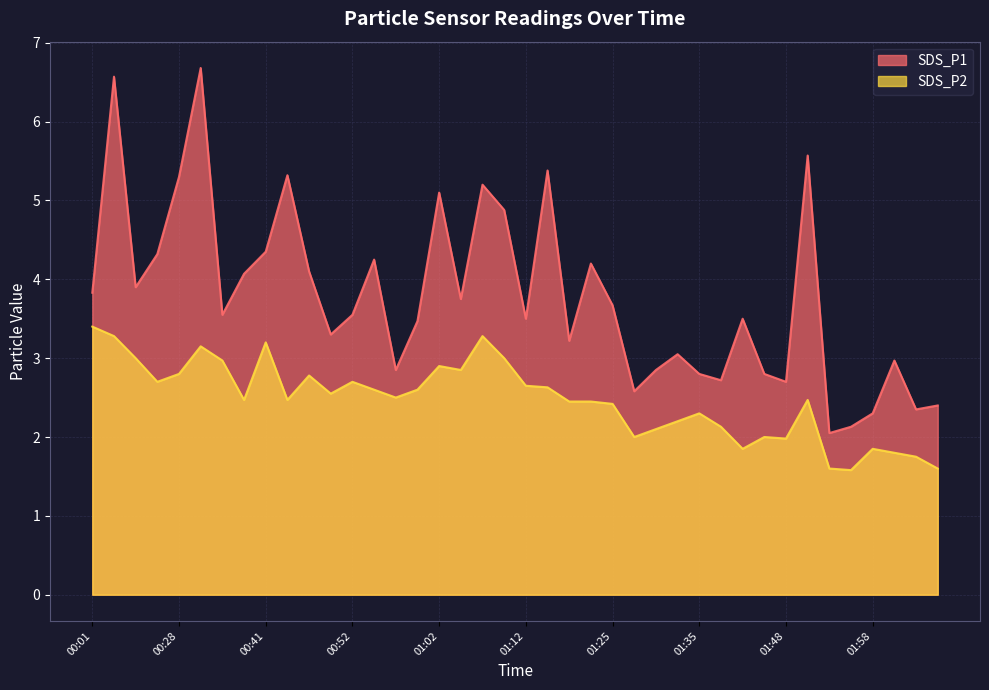

What is the average value of the SDS_P1 series?

3.8